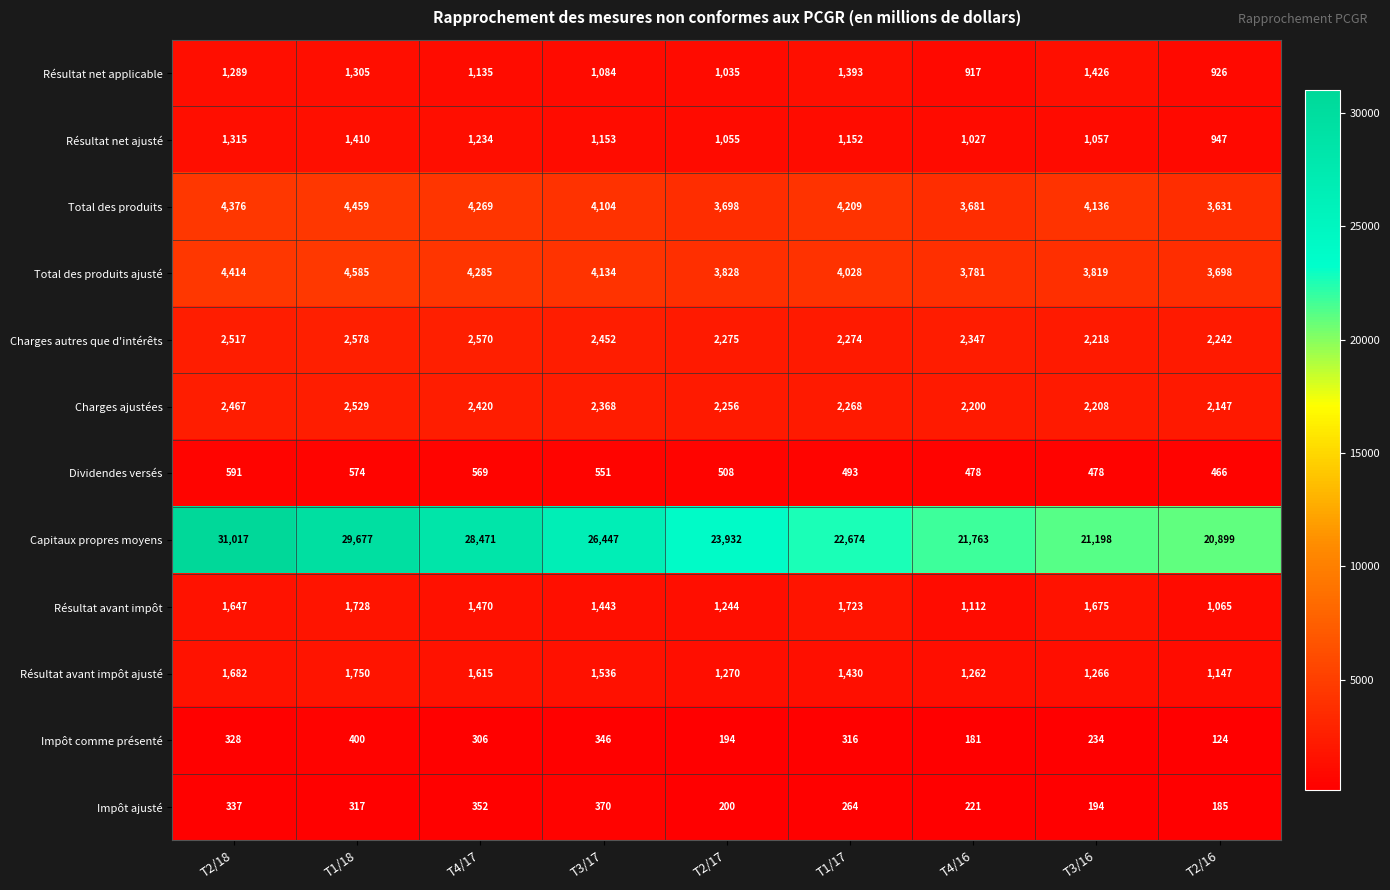

What is the average value of the Résultat net ajusté series?

1150